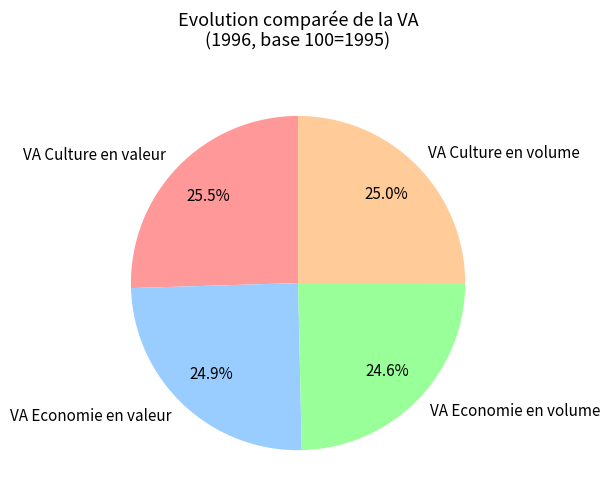

Which has a higher value, VA Culture en valeur or VA Economie en valeur?

VA Culture en valeur